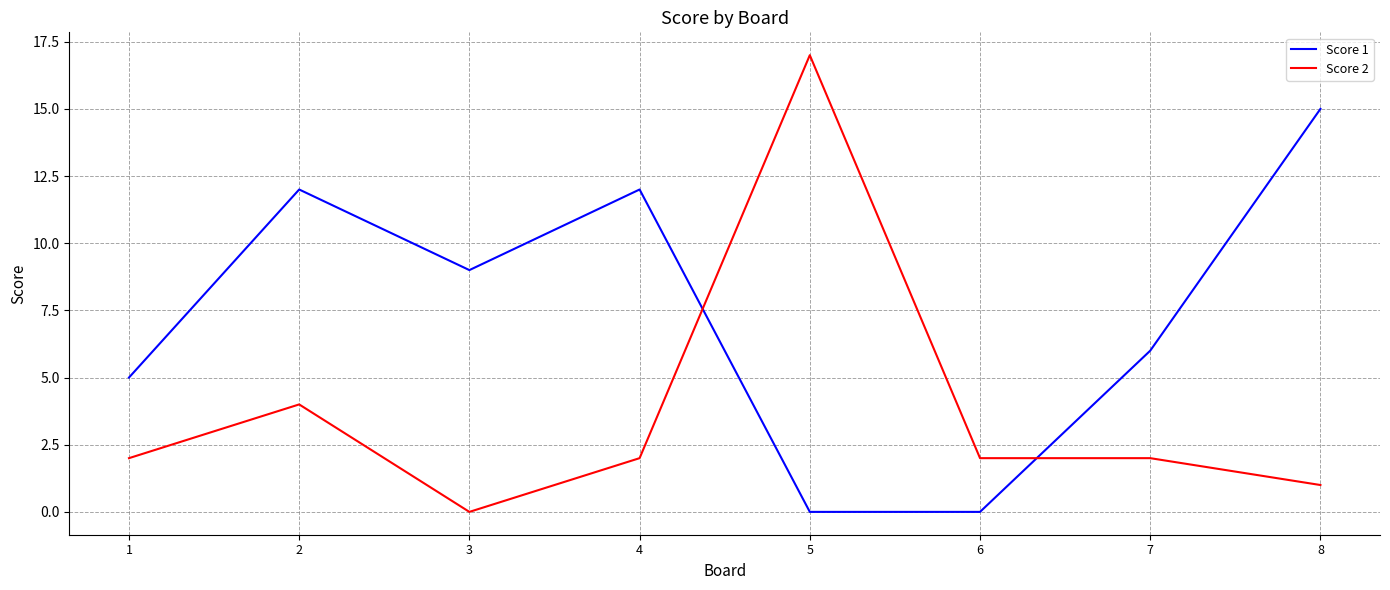

True or false: Score 1 and Score 2 intersect in this chart.

True